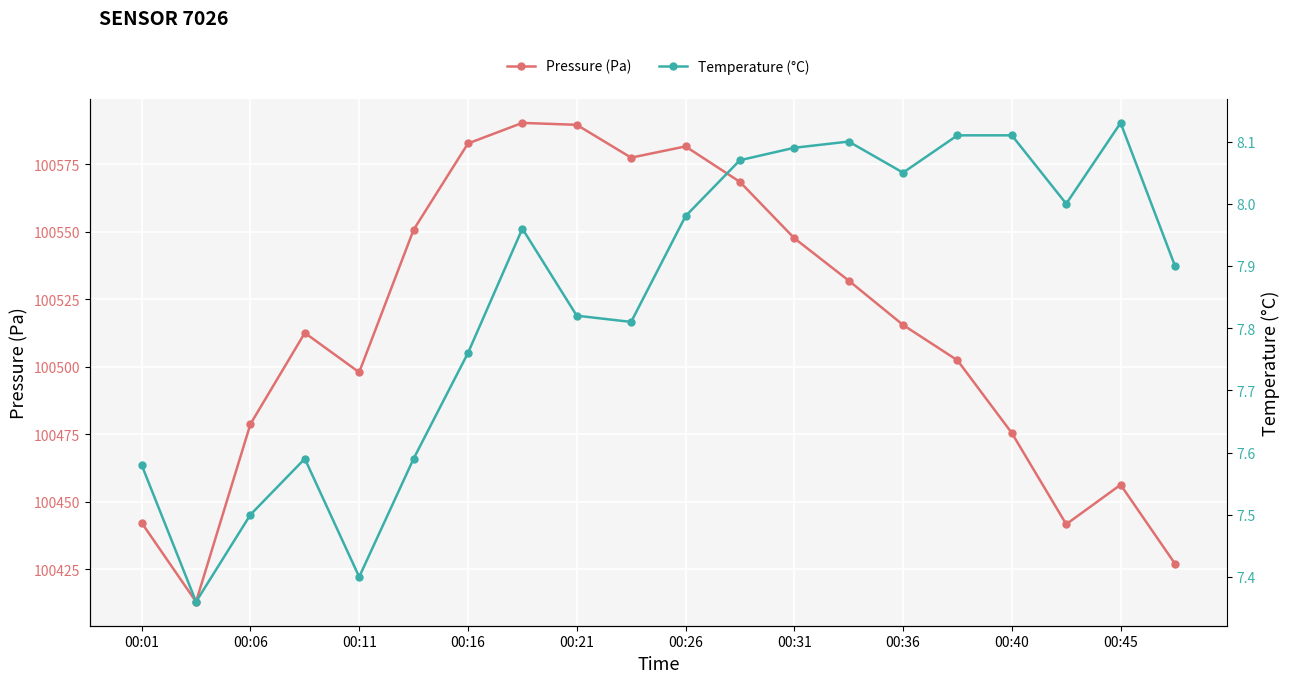

Is it true that Pressure (Pa) equals 152902.5 at 00:40?

False